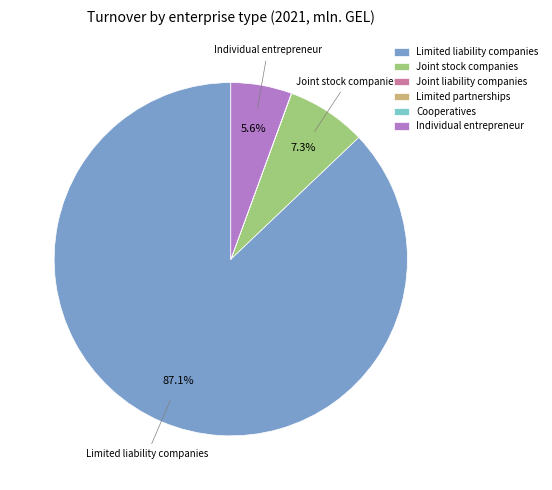

What percentage is NOT represented by Joint stock companies?

92.7%